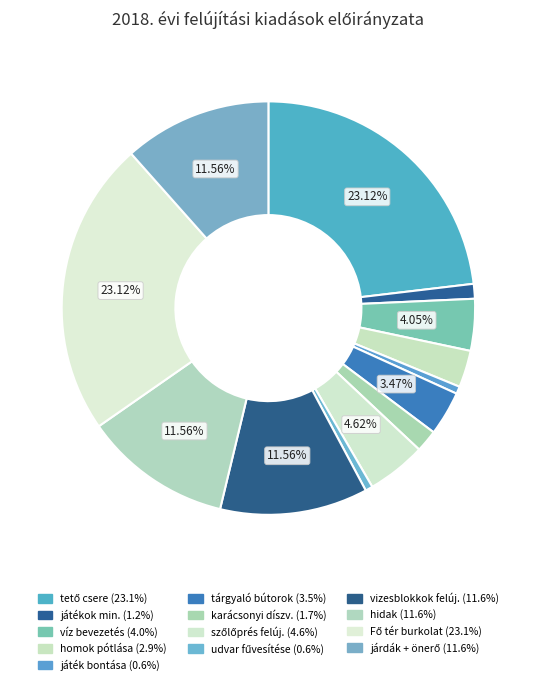

How many segments does this pie chart have?

13